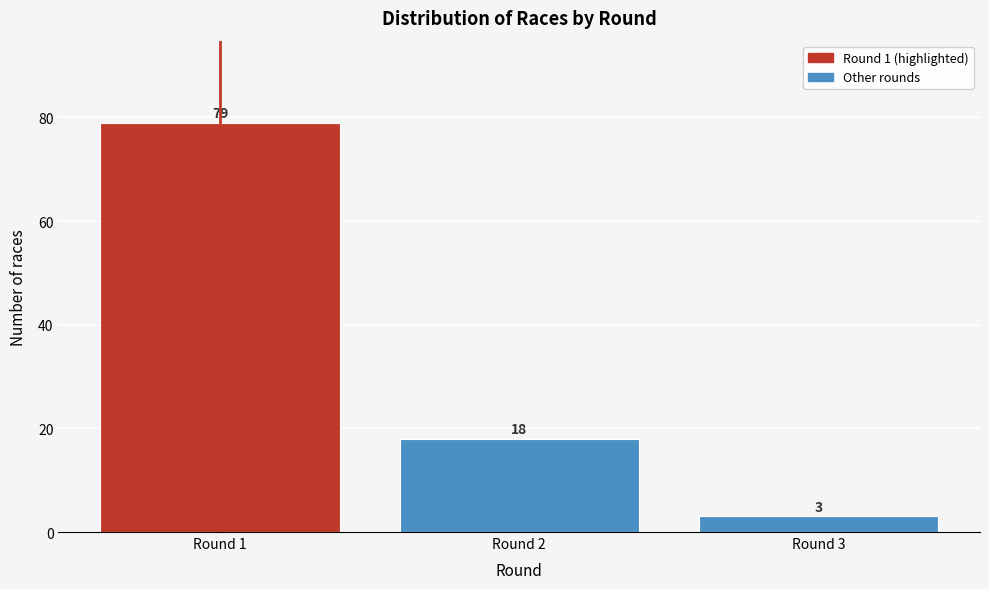

Reading right to left, transcribe all the data shown in this chart.

3	18	79